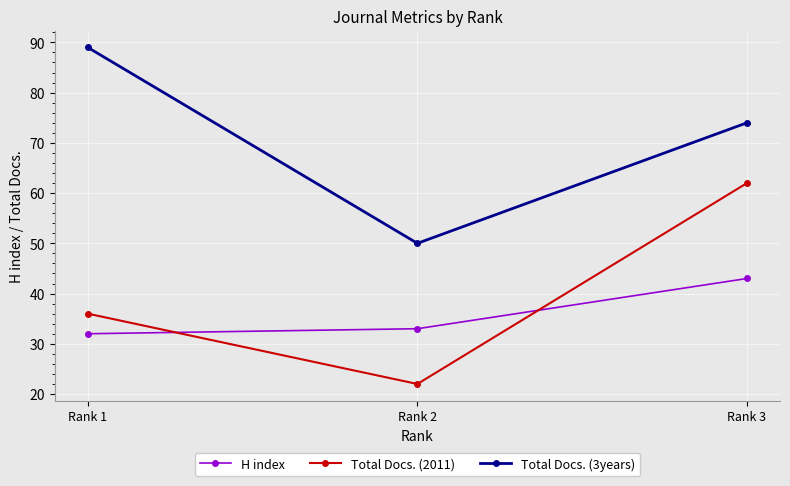

Does the chart have visible grid lines?

Yes